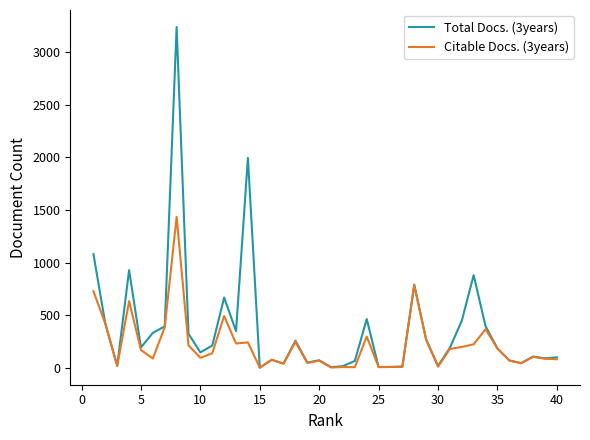

Which series has the largest range (max minus min)?

Total Docs. (3years)